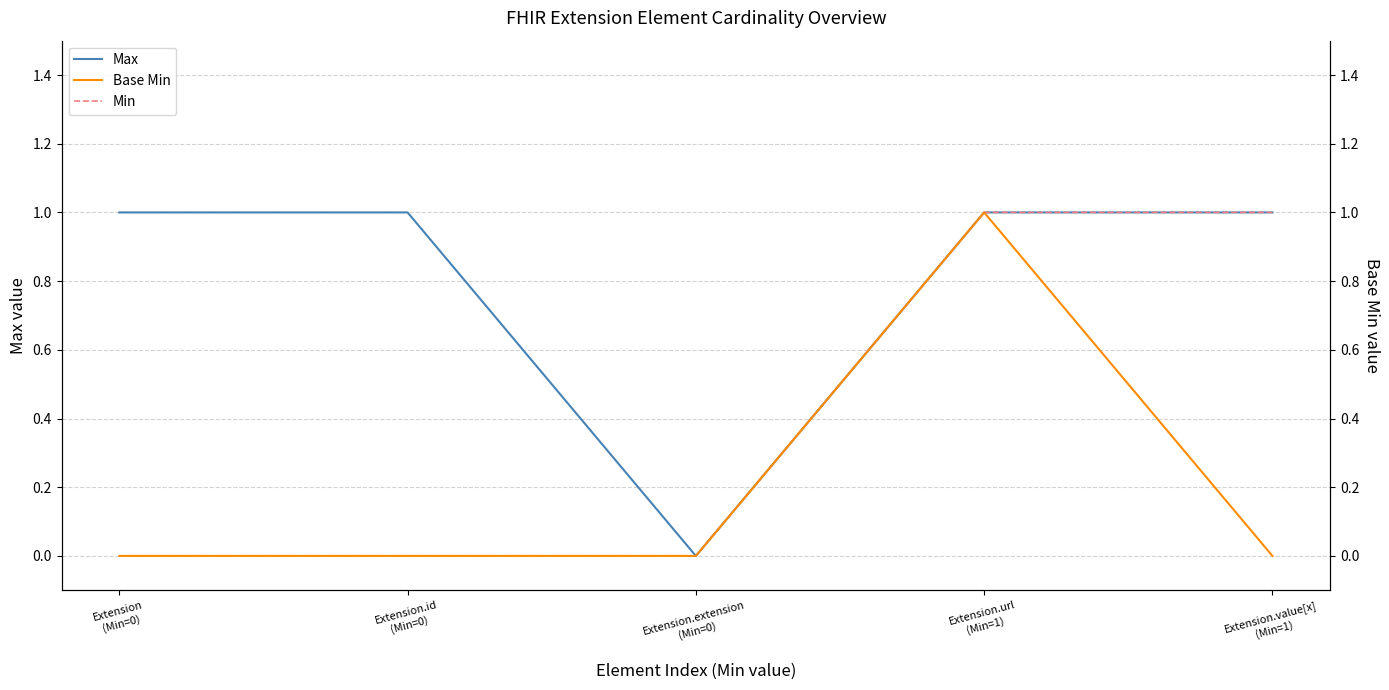

Does the chart have visible grid lines?

Yes